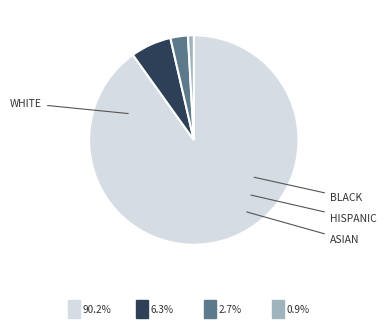

Is there any slice that represents more than half of the pie?

Yes